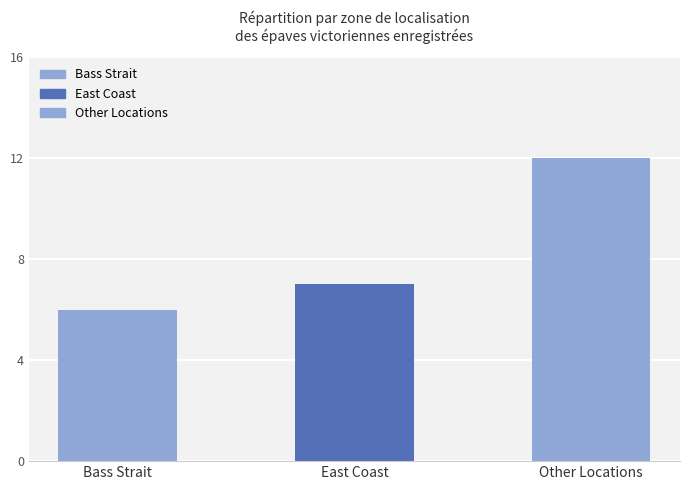

At which category does the chart reach its minimum across all series?

Bass Strait